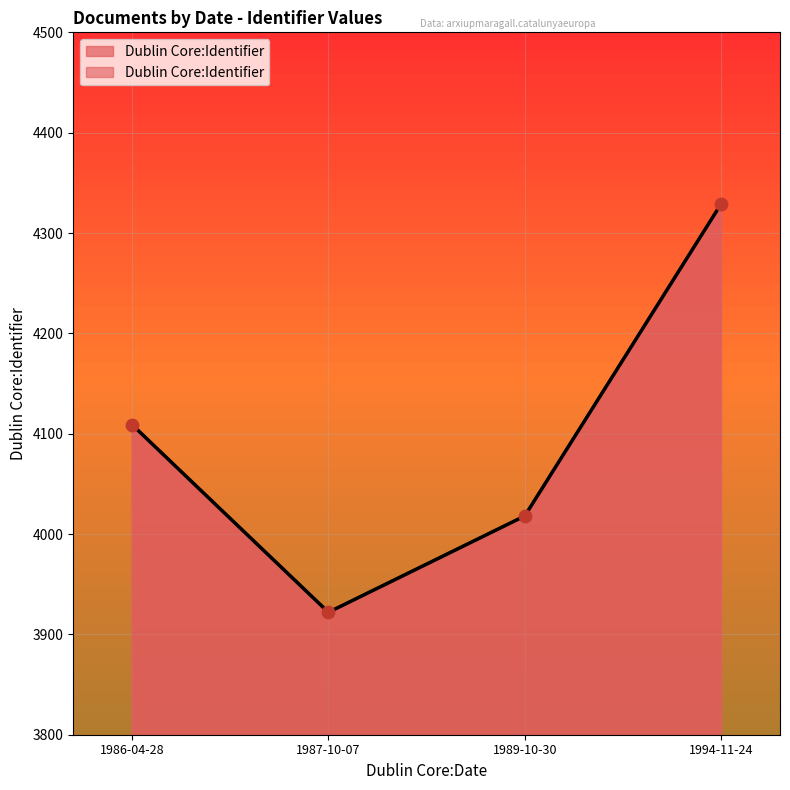

Approximately how many times larger is the value at 1986-04-28 compared to 1989-10-30?

1.0